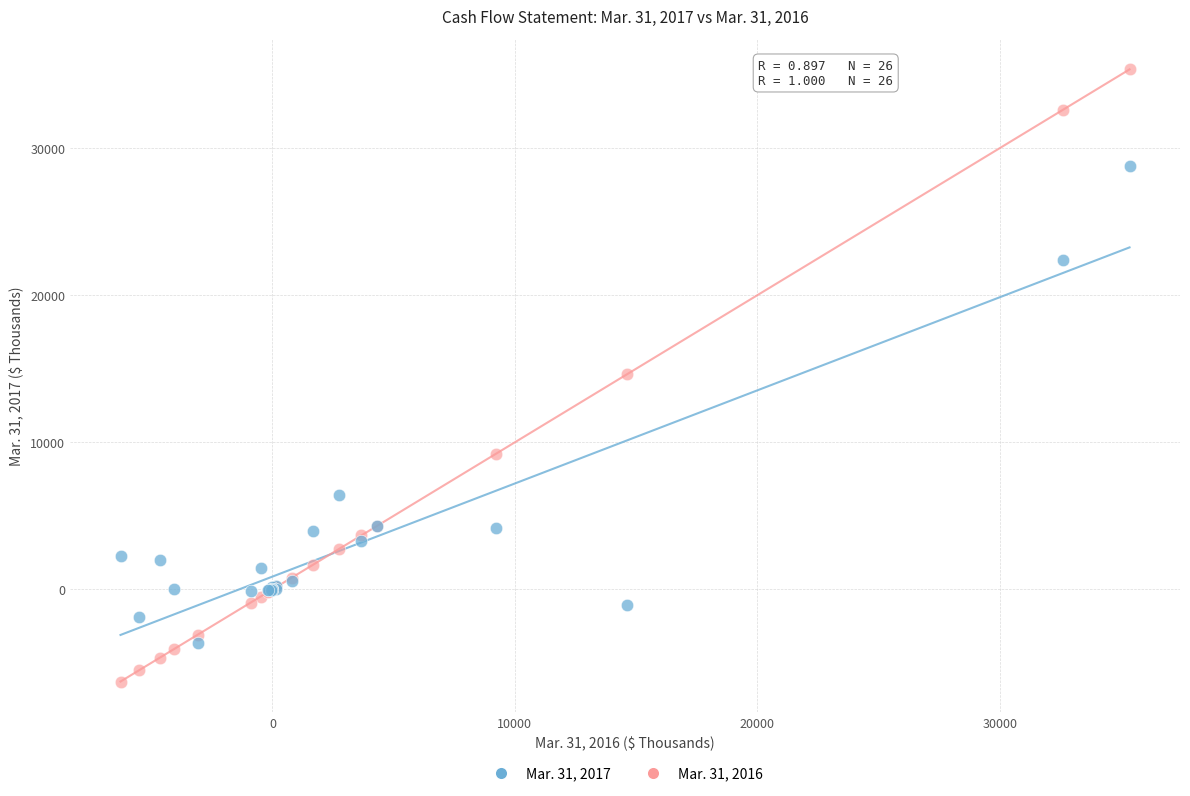

Which series reaches the minimum Y coordinate?

Mar. 31, 2016